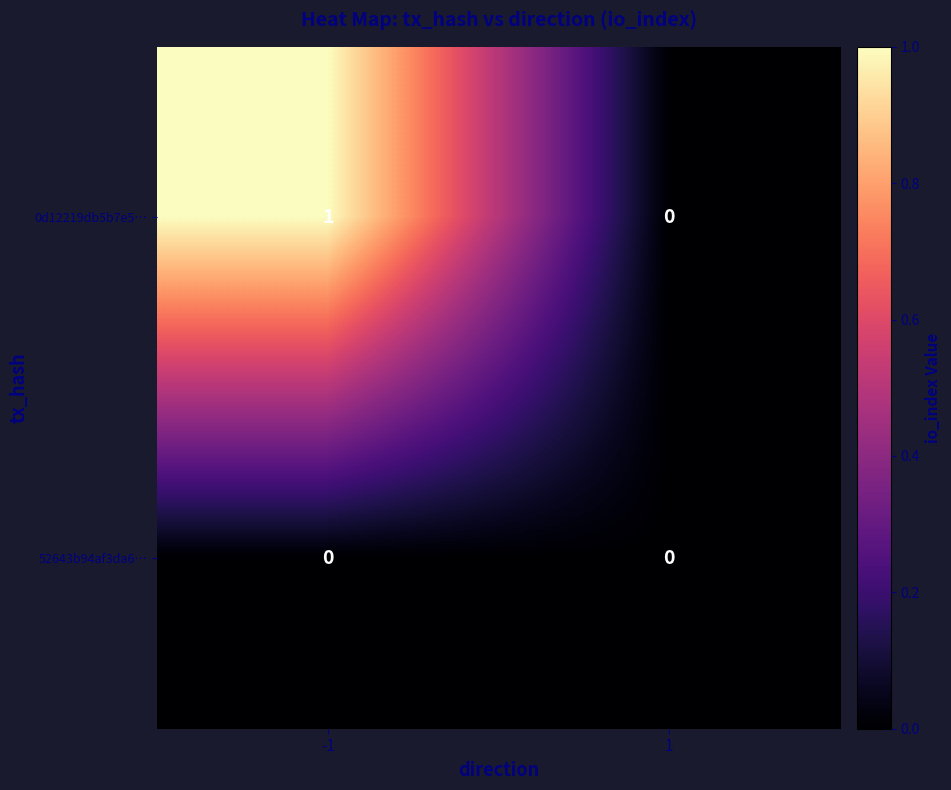

Which series changed the most between -1 and 1?

0d12219db5b7e5…